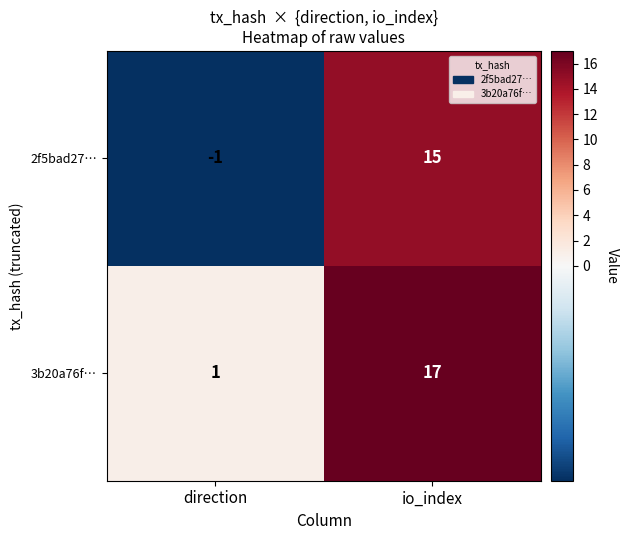

List the series in order of their overall mean, highest first.

3b20a76f…, 2f5bad27…